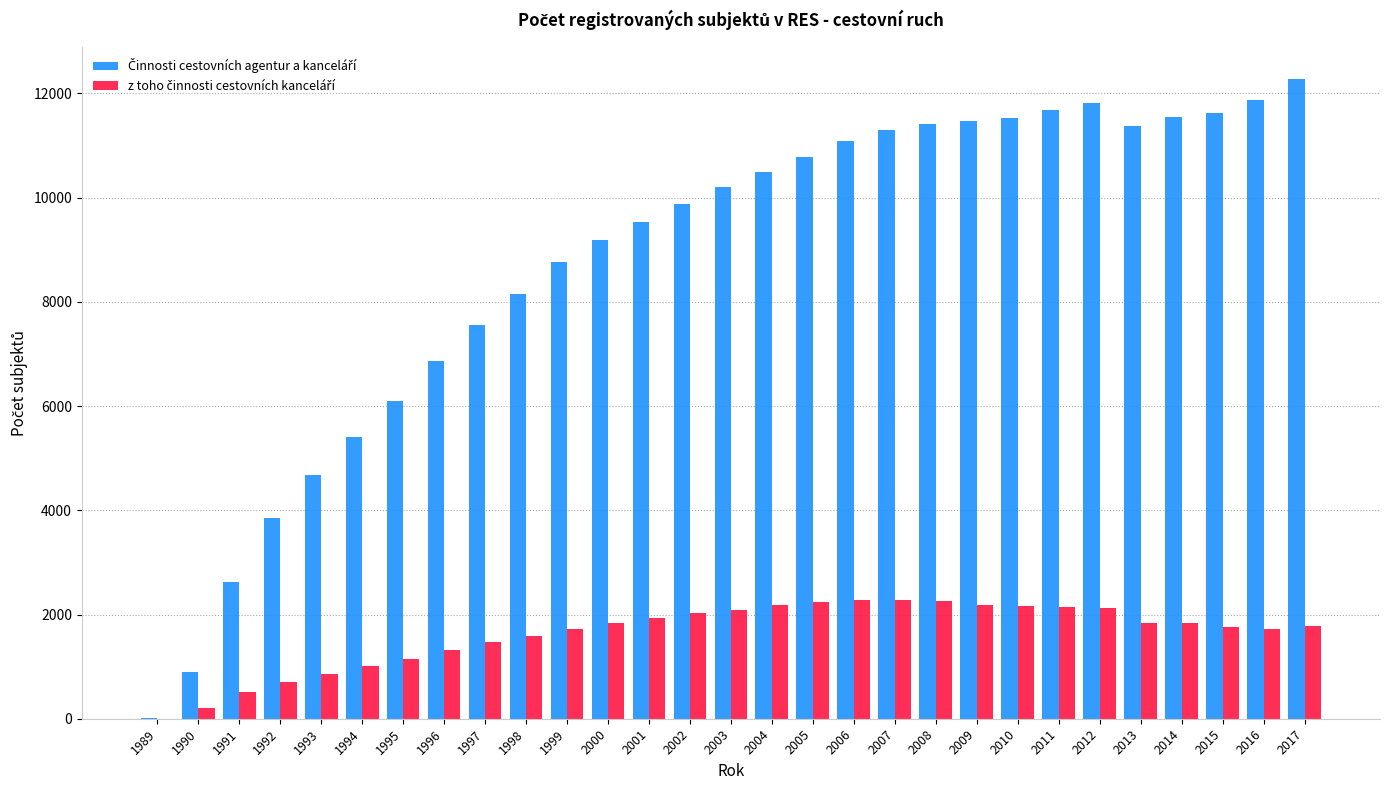

Which label corresponds to the largest value in the chart?

2017